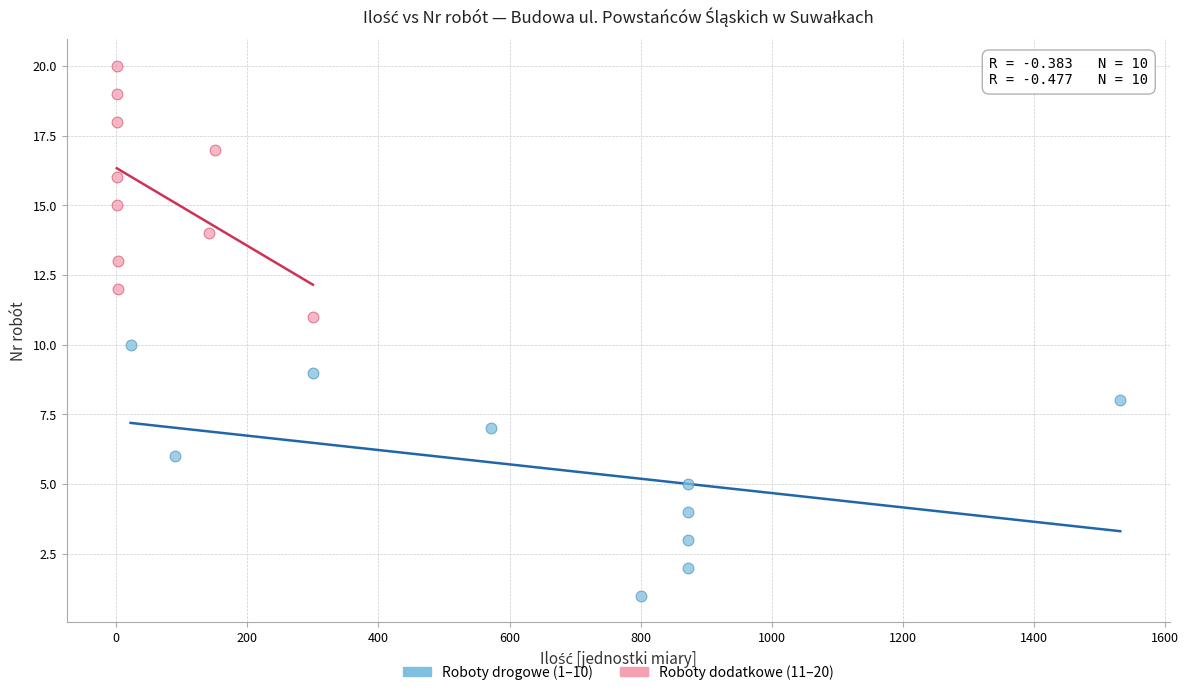

Which series reaches the maximum Y coordinate?

Roboty dodatkowe (11–20)